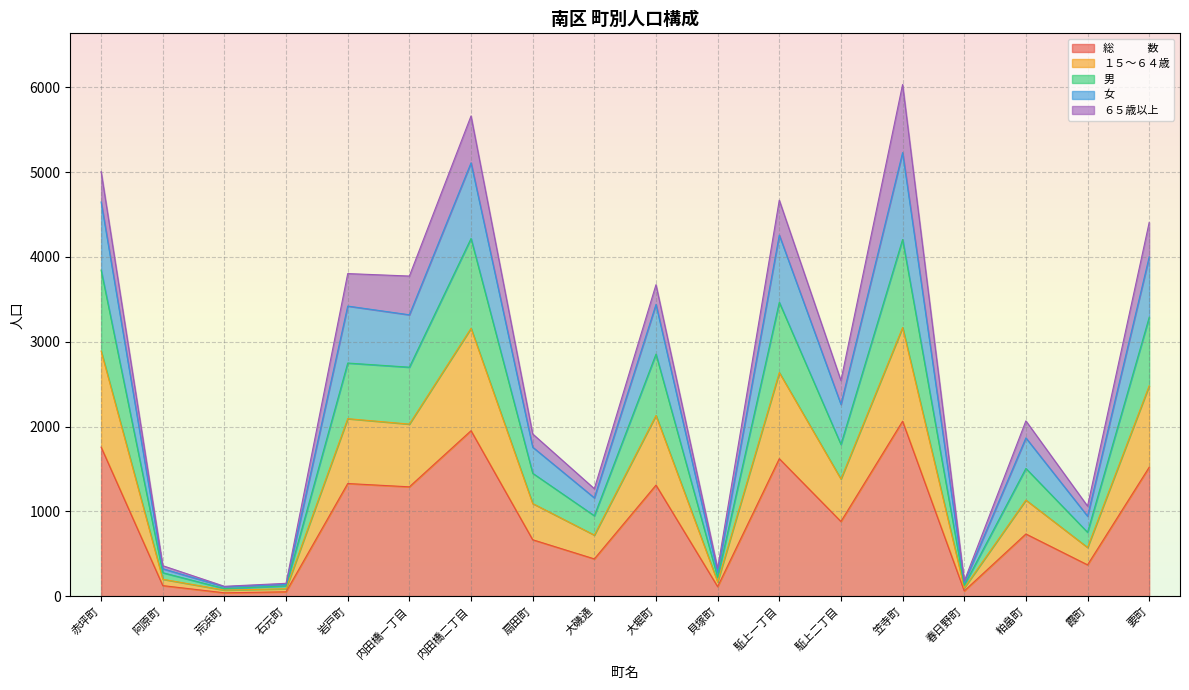

What is the total value across all series at 大堀町?

3673